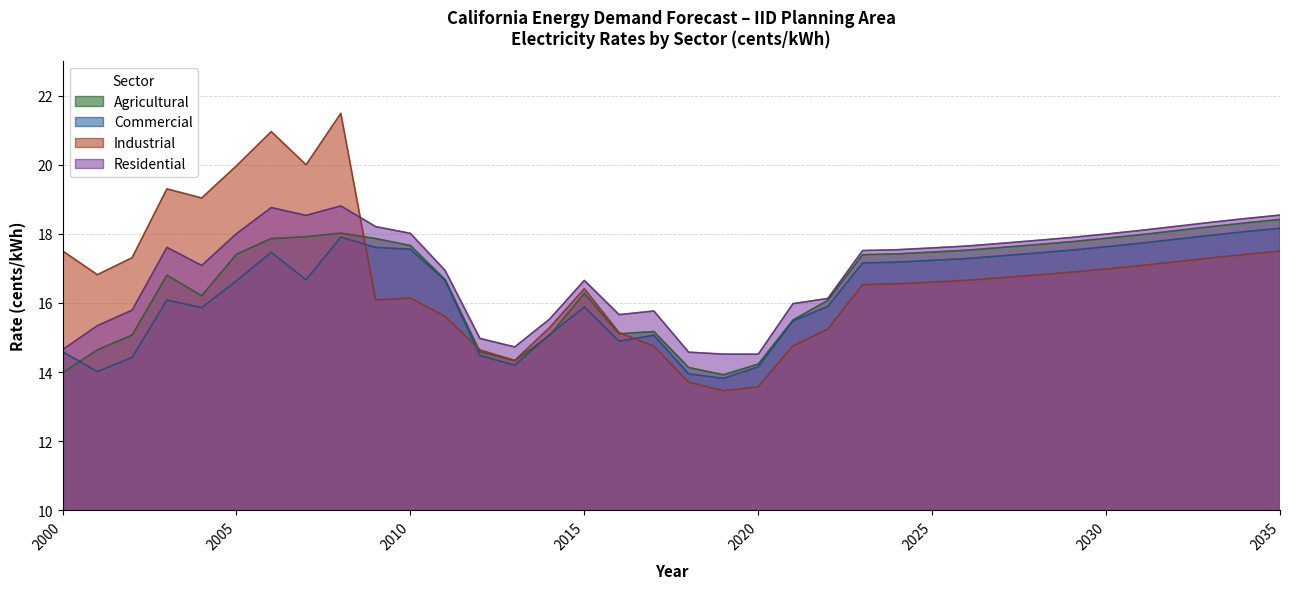

What is the value of the Residential point at the 1st from the left?

14.6